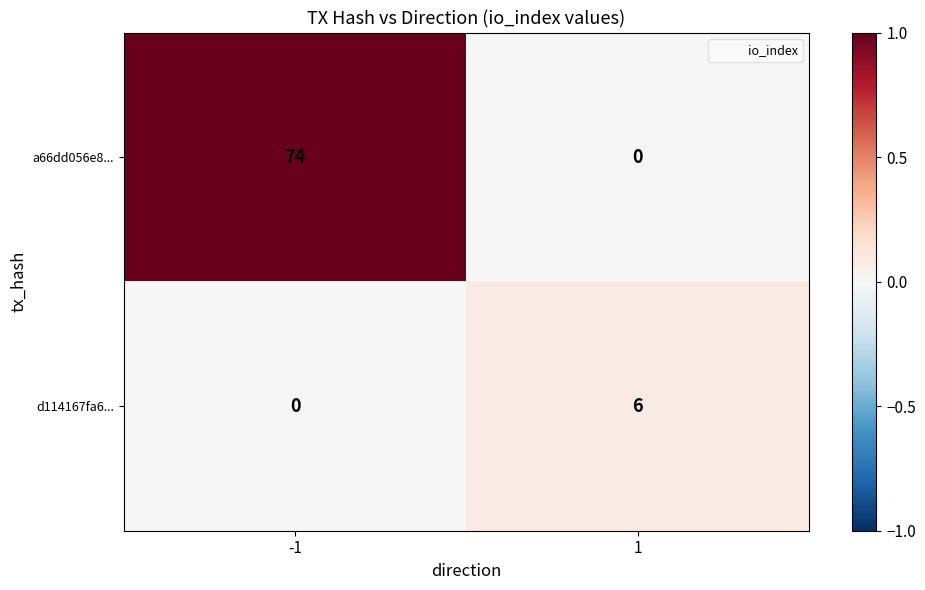

What is the approximate value of a66dd056e8... at -1?

74